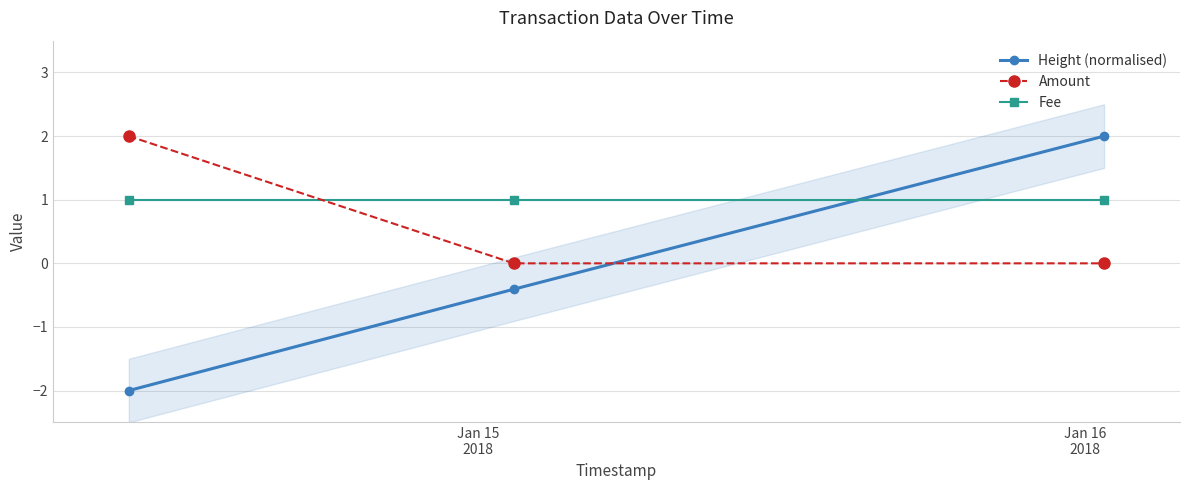

What is the value of the Amount point at the 1st from the left?

2.0